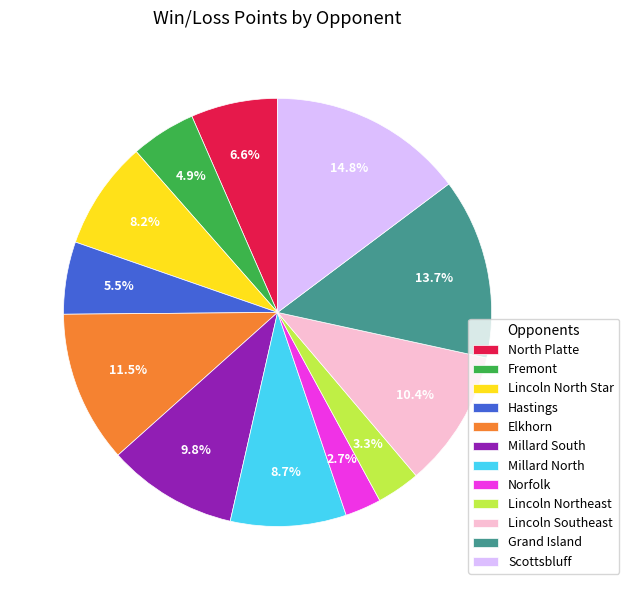

Is the sum of Lincoln Northeast and Millard North greater than half?

No